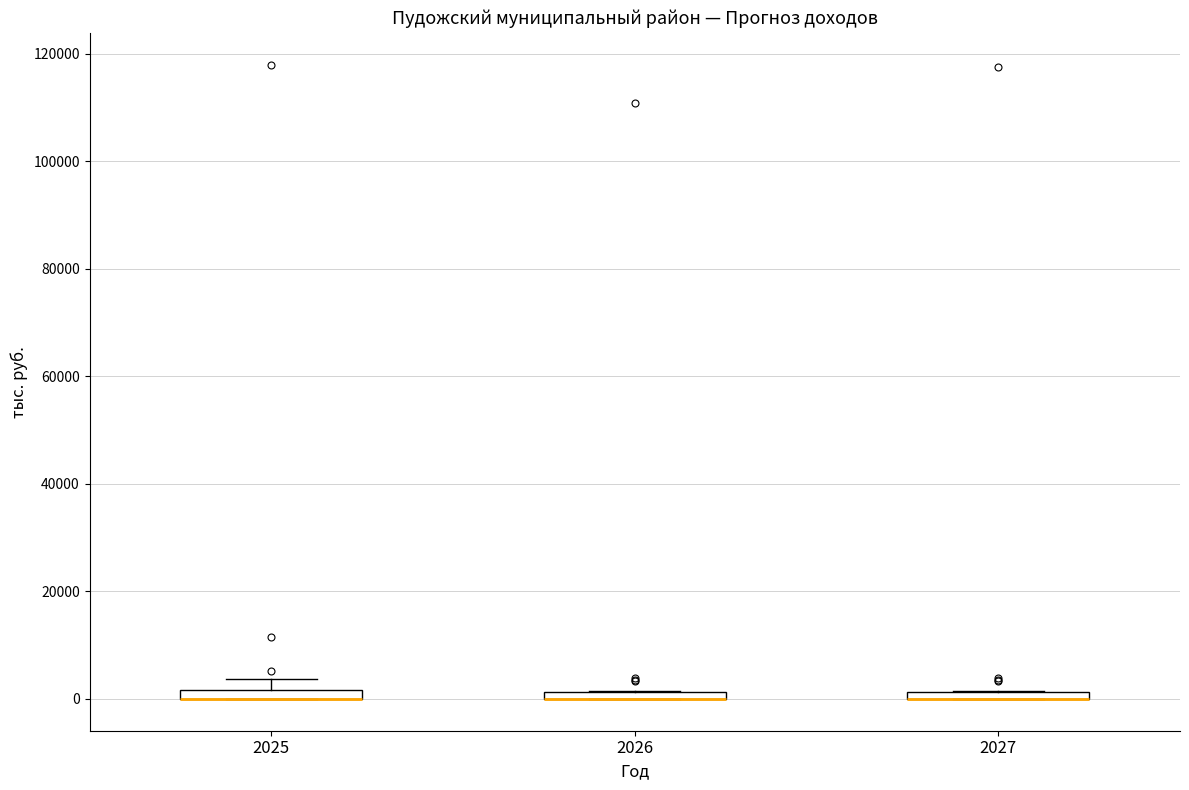

Where is the lower edge of the box at x = 2027 on the y-axis? The values are not printed on the chart, so give them approximately, as read against the axis.

0